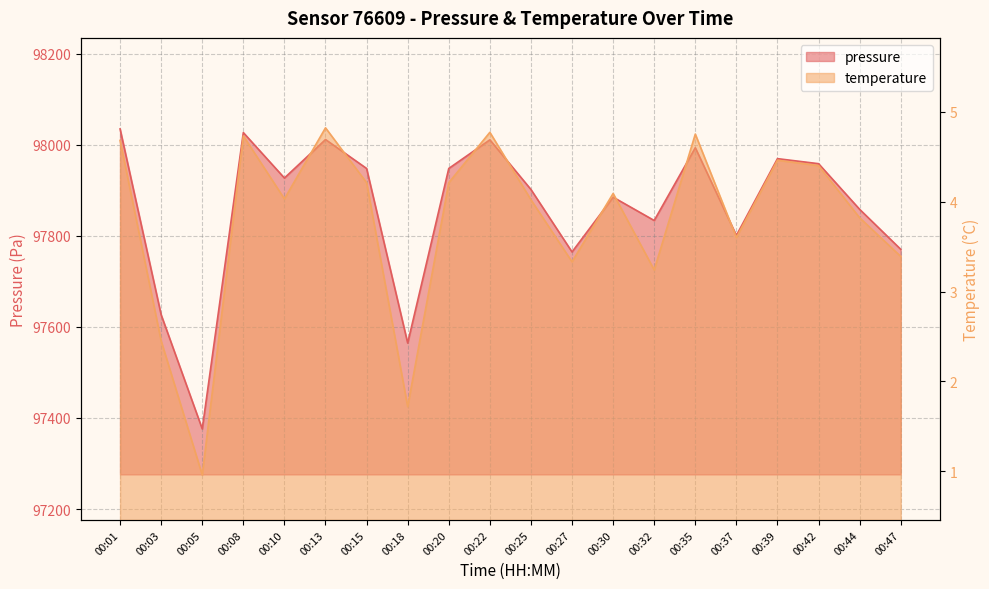

Reading right to left, extract all data points from this chart.

pressure: 97770.6	97858.4	97958.7	97969.7	97801.0	97993.8	97833.9	97885.1	97764.8	97902.0	98011.1	97948.2	97564.6	97948.2	98011.7	97927.2	98027.0	97376.0	97626.7	98035.0
temperature: 3.4	3.8	4.4	4.5	3.6	4.8	3.2	4.1	3.3	4.0	4.8	4.2	1.7	4.2	4.8	4.0	4.7	1.0	2.5	4.7